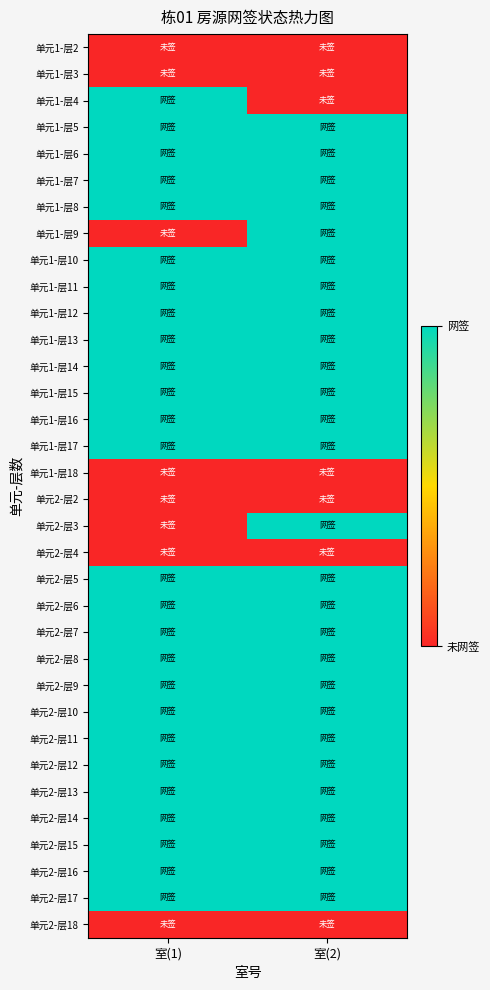

What is the total value across all series at 室(1)?

26